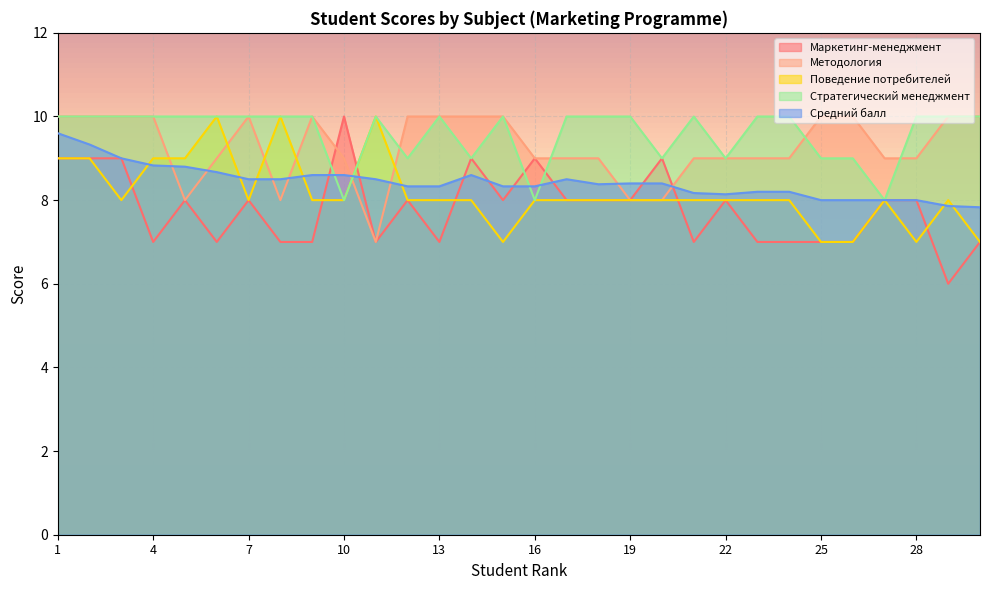

Rank the series by their maximum value, from lowest to highest.

Средний балл, Маркетинг-менеджмент, Методология, Поведение потребителей, Стратегический менеджмент